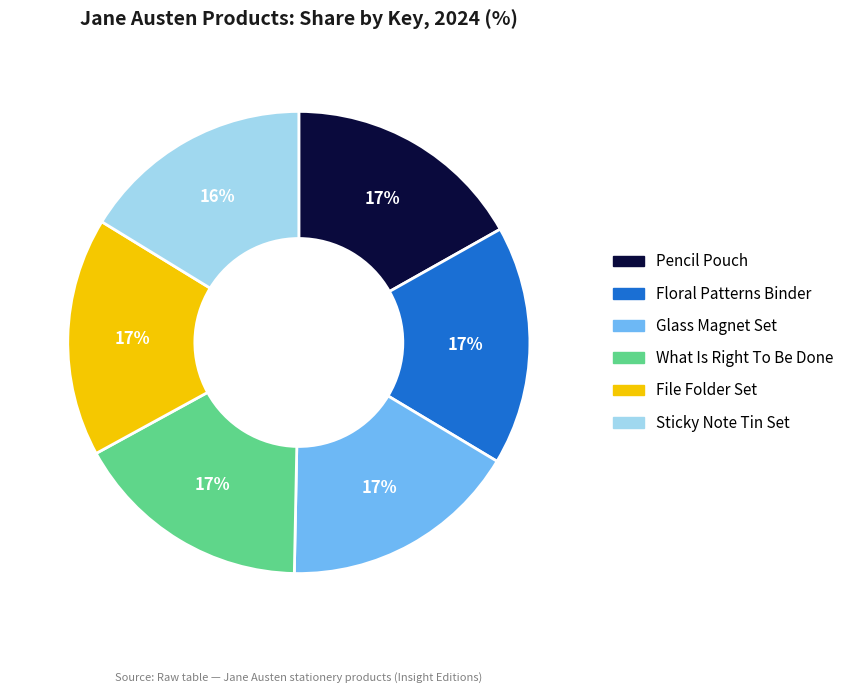

What is the ratio of the value at Floral Patterns Binder to the value at File Folder Set?

1.0